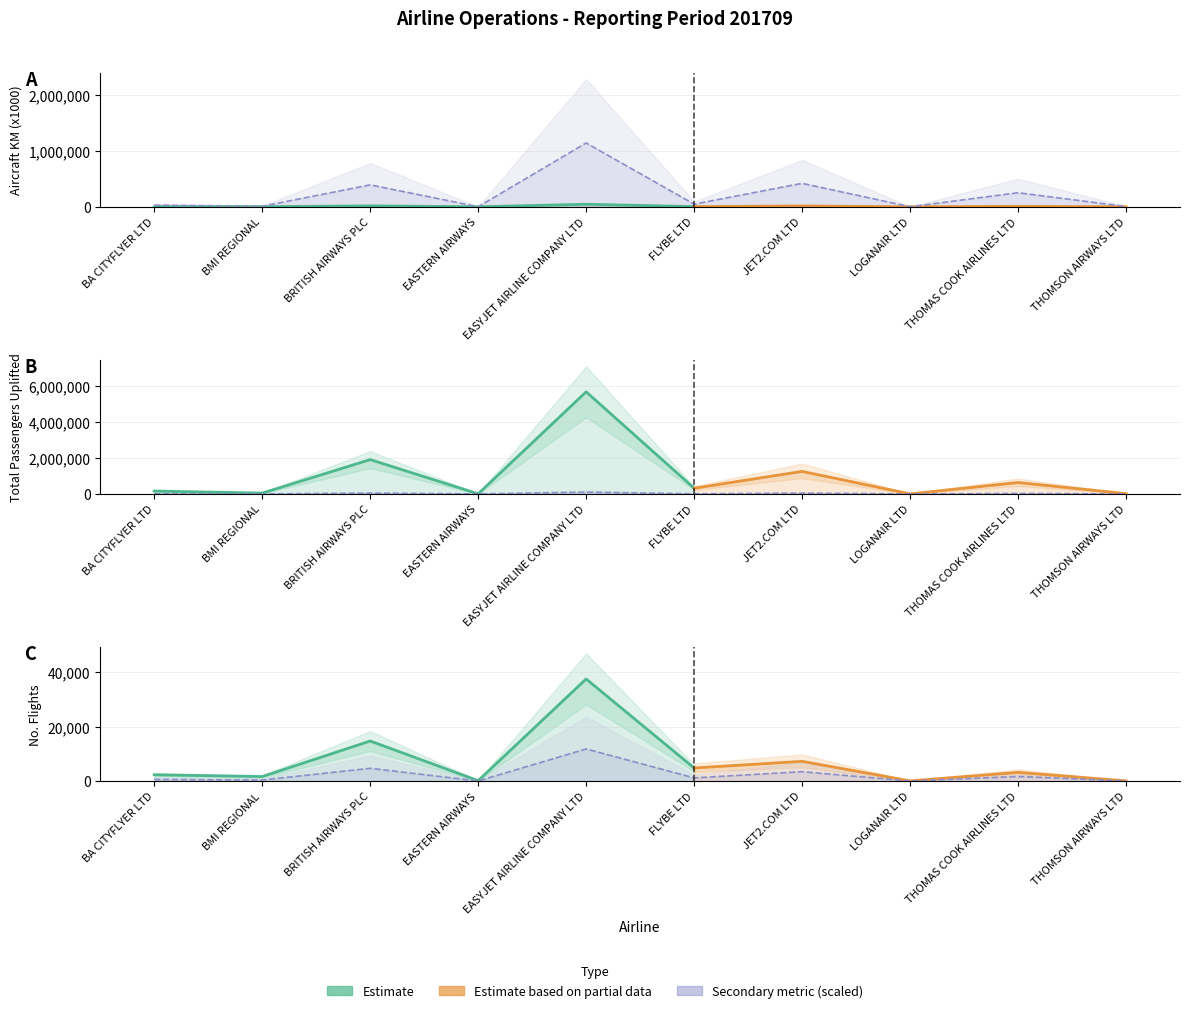

Between EASTERN AIRWAYS and JET2.COM LTD, which series saw the biggest shift?

aircraft_hours